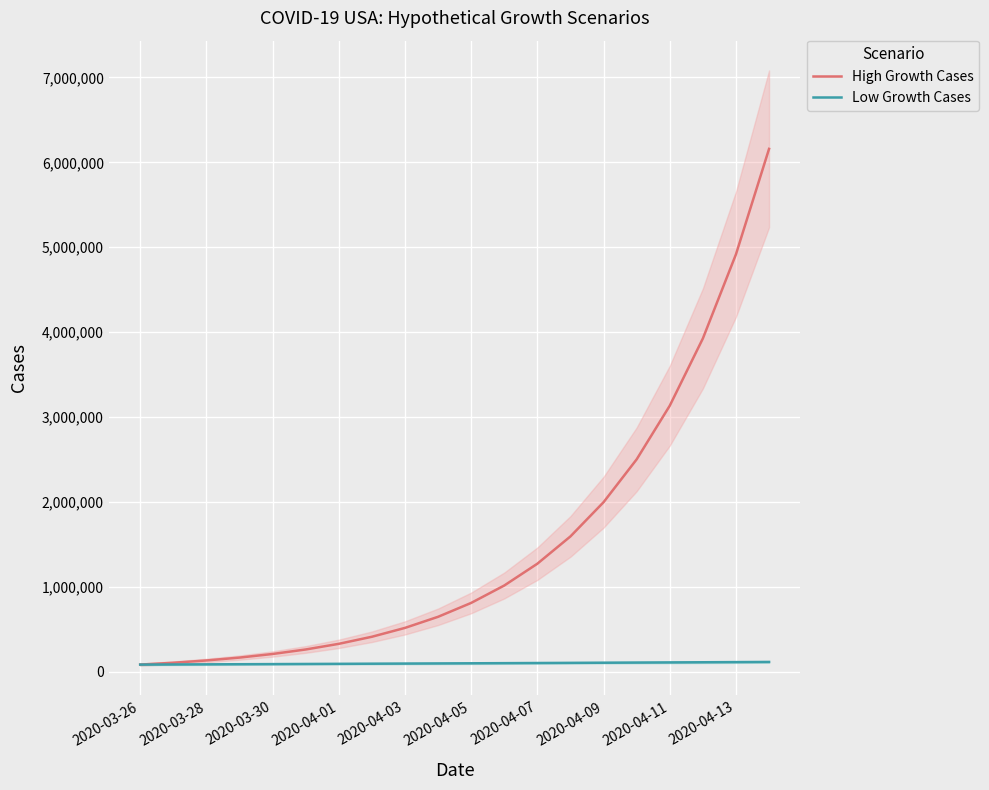

The value of High Growth Cases at 2020-04-07 is 1273540.4. True or false?

True